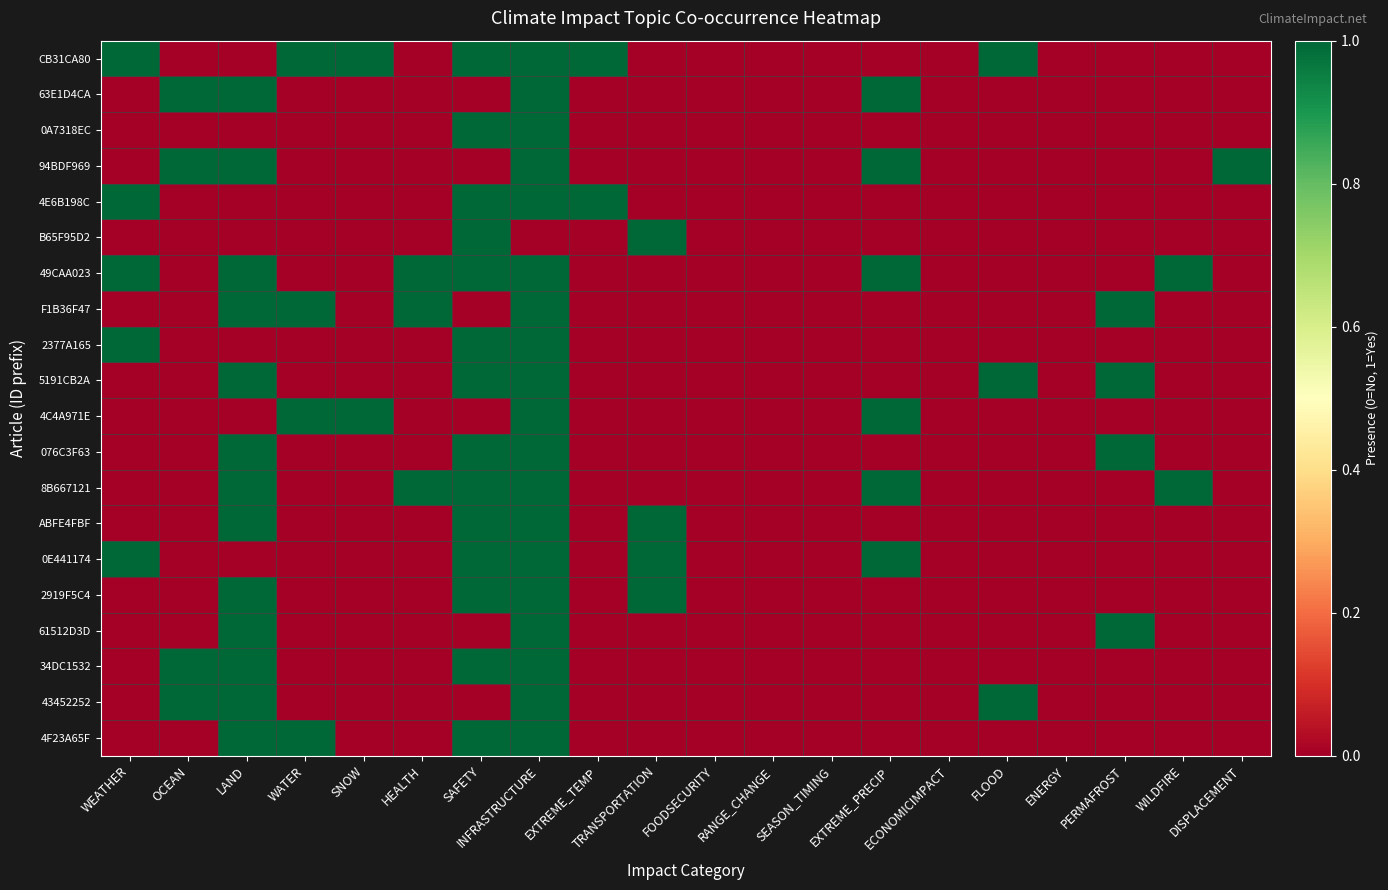

At FOODSECURITY, list the series in order from smallest to largest.

CB31CA80, 63E1D4CA, 0A7318EC, 94BDF969, 4E6B198C, B65F95D2, 49CAA023, F1B36F47, 2377A165, 5191CB2A, 4C4A971E, 076C3F63, 8B667121, ABFE4FBF, 0E441174, 2919F5C4, 61512D3D, 34DC1532, 43452252, 4F23A65F